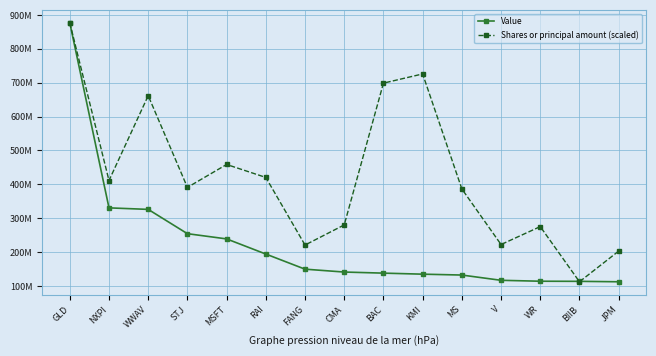

How many values in the Shares or principal amount (scaled) series exceed 390863348?

8